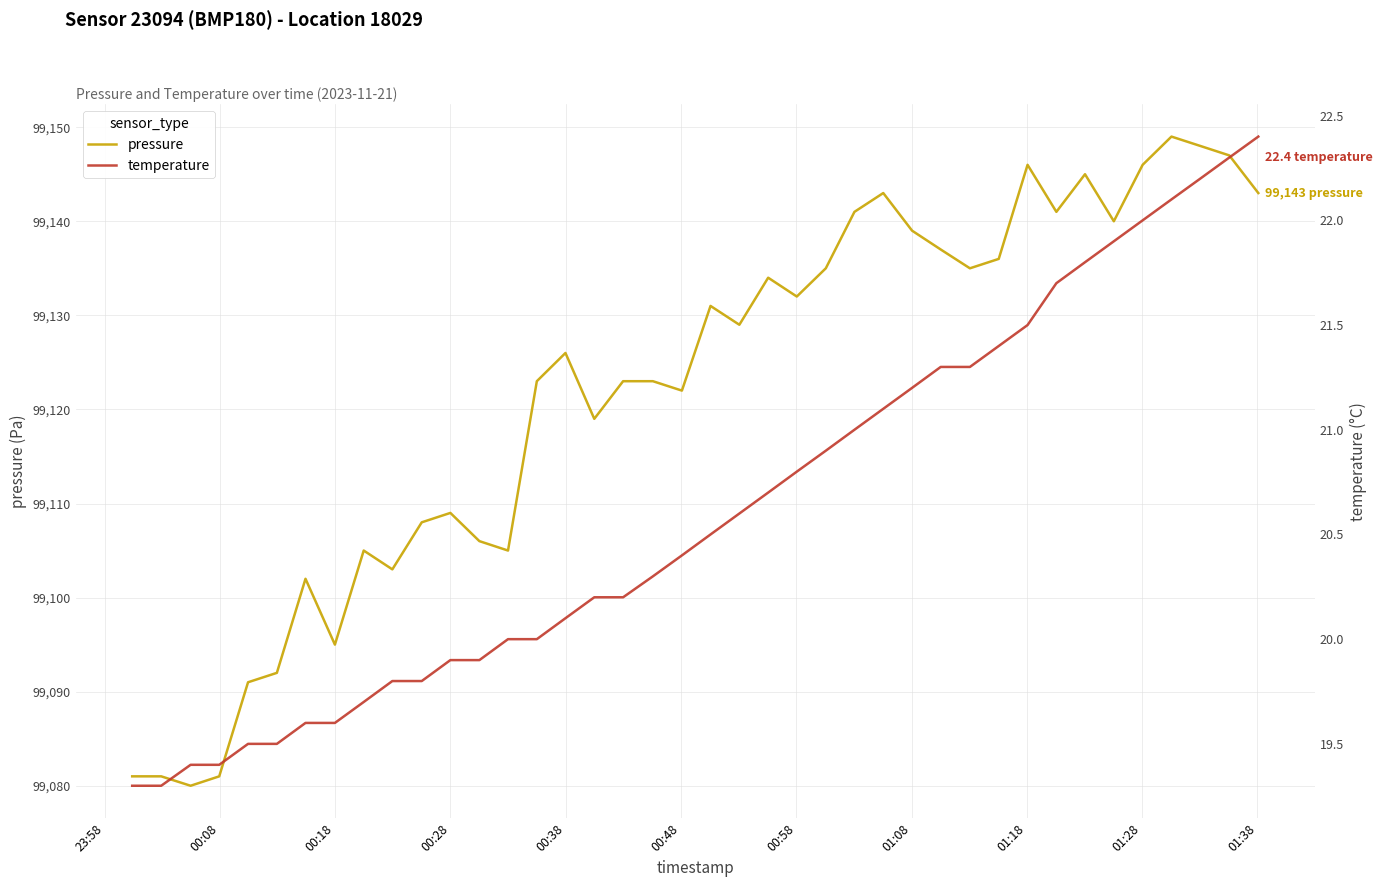

In pressure, how many points are lower than both neighbors (excluding endpoints)?

11